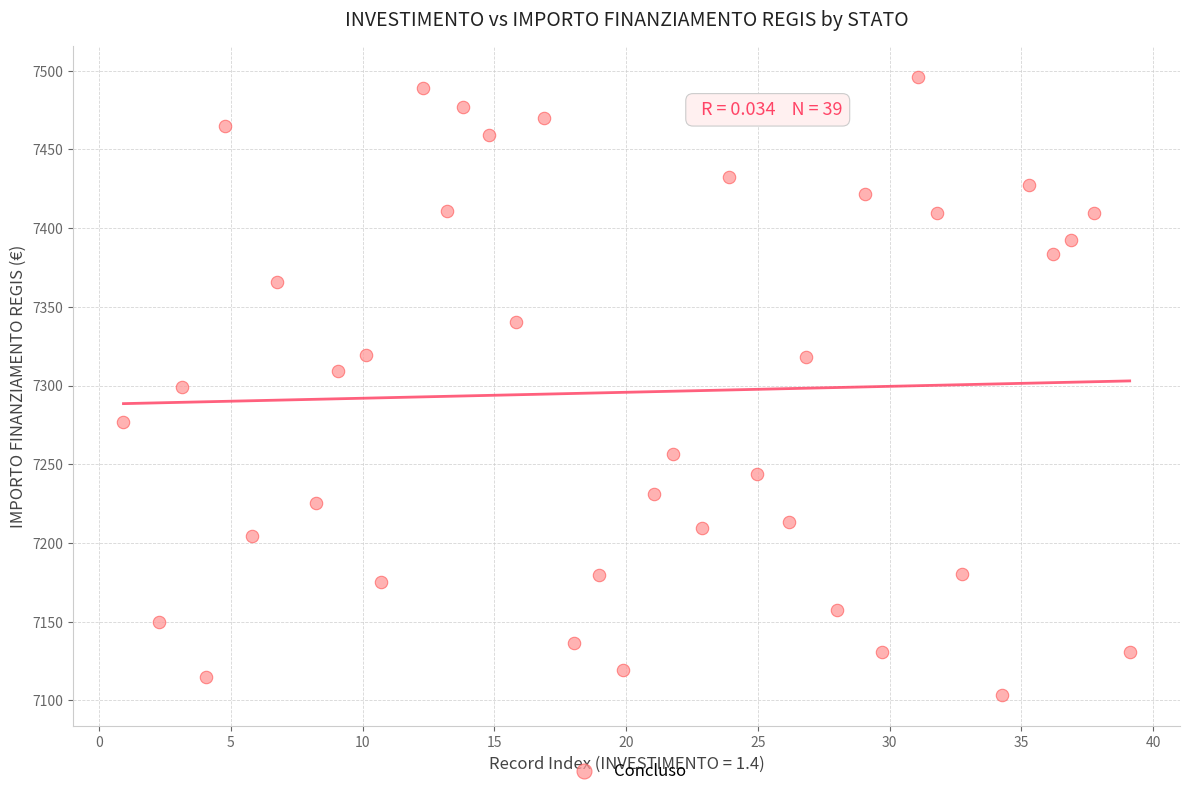

What is the range of Y values (max minus min)?

392.5